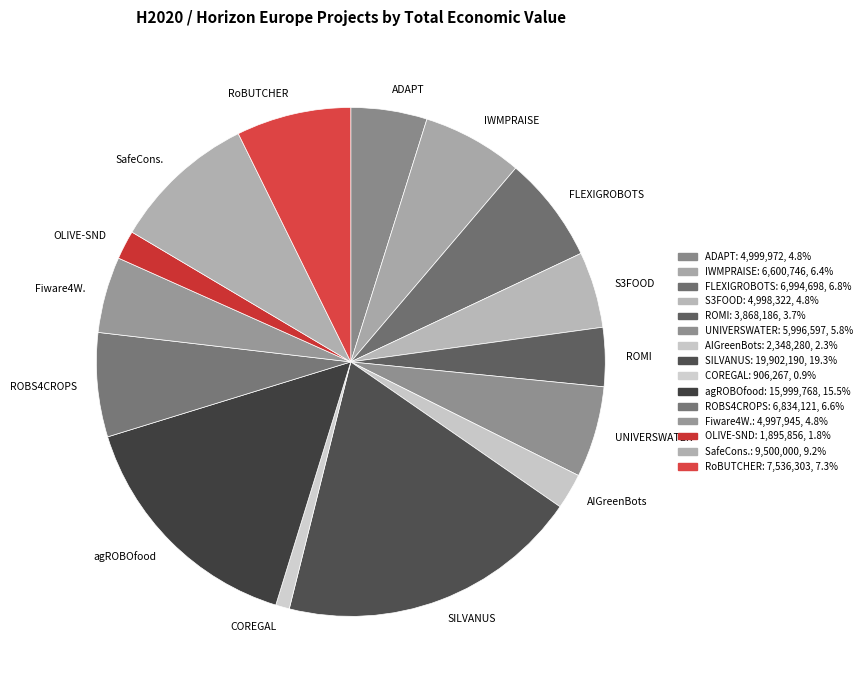

What is the ratio of the value at agROBOfood to the value at RoBUTCHER?

2.1